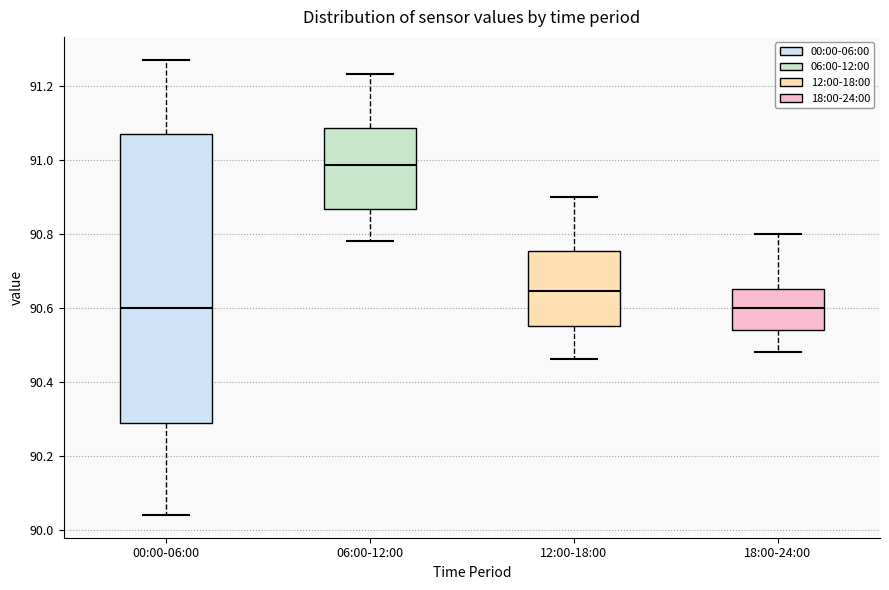

Where does the lower whisker of the box for 06:00-12:00 end on the y-axis? The values are not printed on the chart, so give them approximately, as read against the axis.

90.78